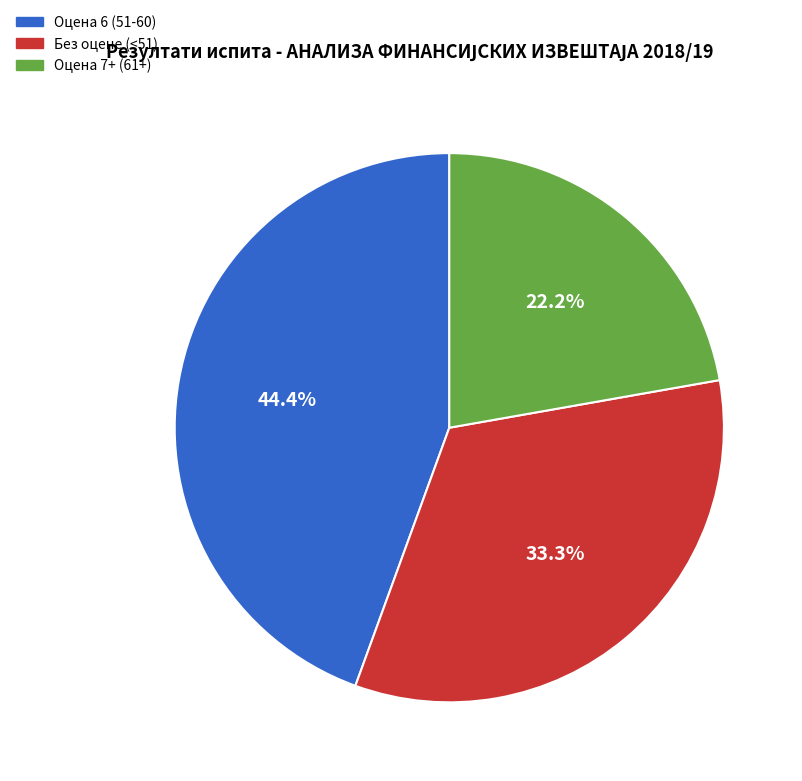

Does any single category account for the majority?

No